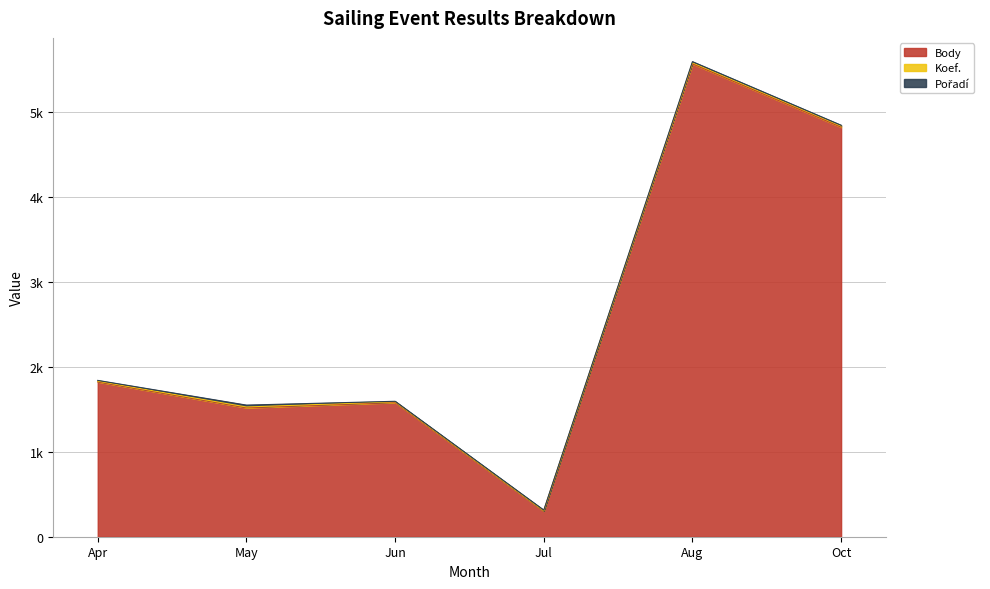

True or false: Pořadí and Body cross at least once.

False